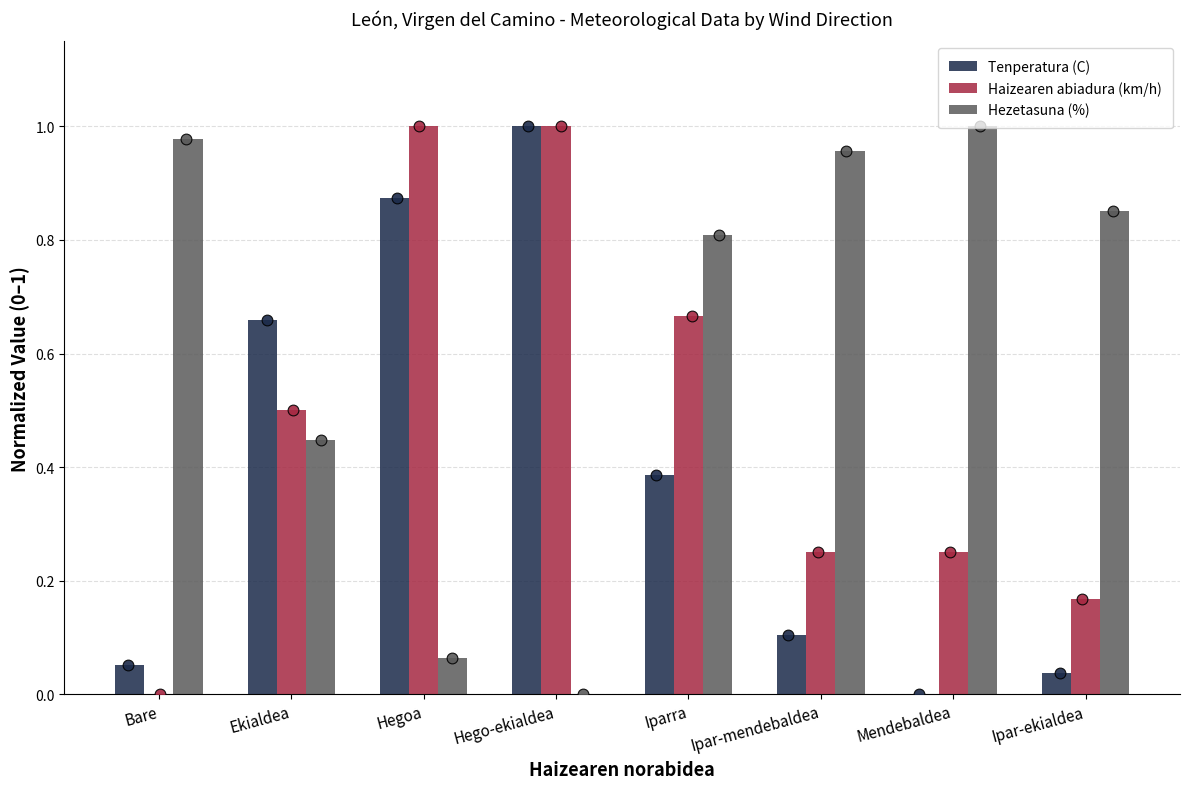

Which series contains the lowest Y value?

Tenperatura (C)